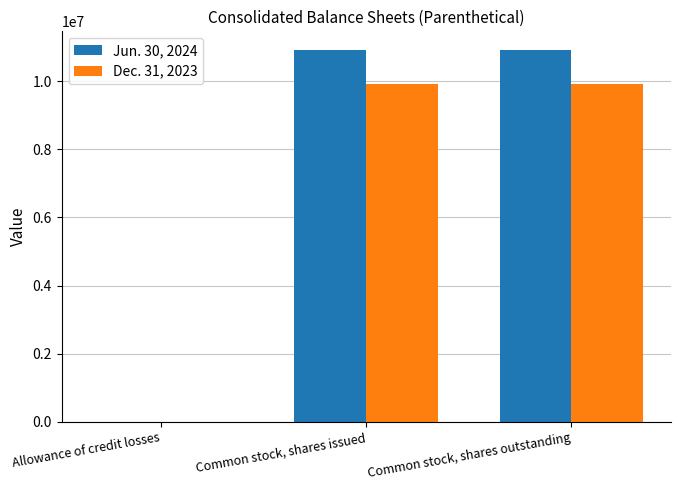

Reading right to left, extract all data points from this chart.

Jun. 30, 2024: Common stock, shares outstanding=10917038	Common stock, shares issued=10917038	Allowance of credit losses=150
Dec. 31, 2023: Common stock, shares outstanding=9930022	Common stock, shares issued=9930022	Allowance of credit losses=97